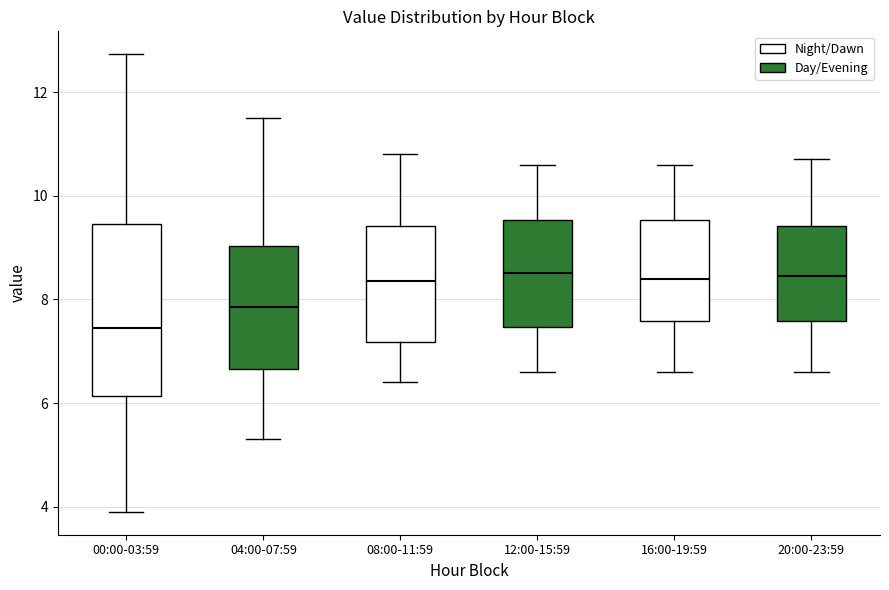

Reading left to right, read every box against the y-axis: the position of its median line, the range the box covers, and the ends of its whiskers. The values are not printed on the chart, so give them approximately, as read against the axis.

00:00-03:59: median 7.4, box 6.2 to 9.4, whiskers 4.0 to 12.8
04:00-07:59: median 7.8, box 6.6 to 9.0, whiskers 5.4 to 11.6
08:00-11:59: median 8.4, box 7.2 to 9.4, whiskers 6.4 to 10.8
12:00-15:59: median 8.6, box 7.4 to 9.6, whiskers 6.6 to 10.6
16:00-19:59: median 8.4, box 7.6 to 9.6, whiskers 6.6 to 10.6
20:00-23:59: median 8.4, box 7.6 to 9.4, whiskers 6.6 to 10.8